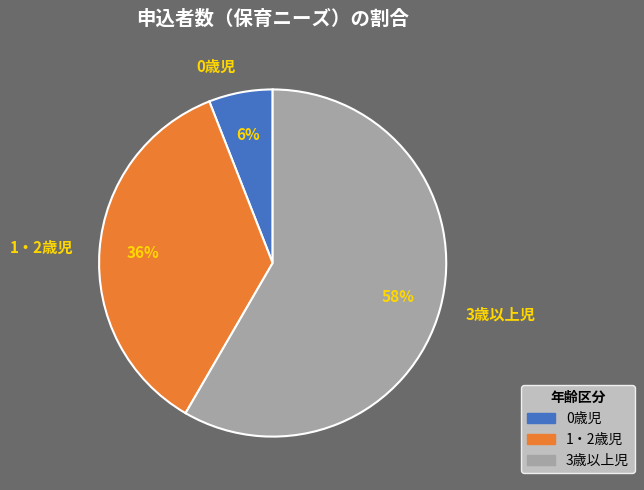

Is it true that 1・2歳児 is 42% of the pie?

False